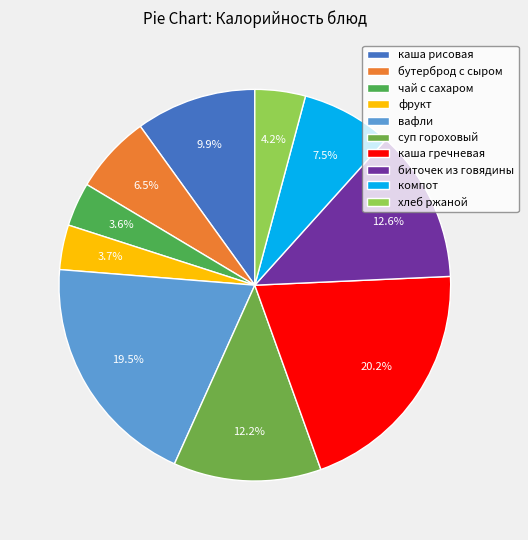

Count the number of slices in the pie.

10